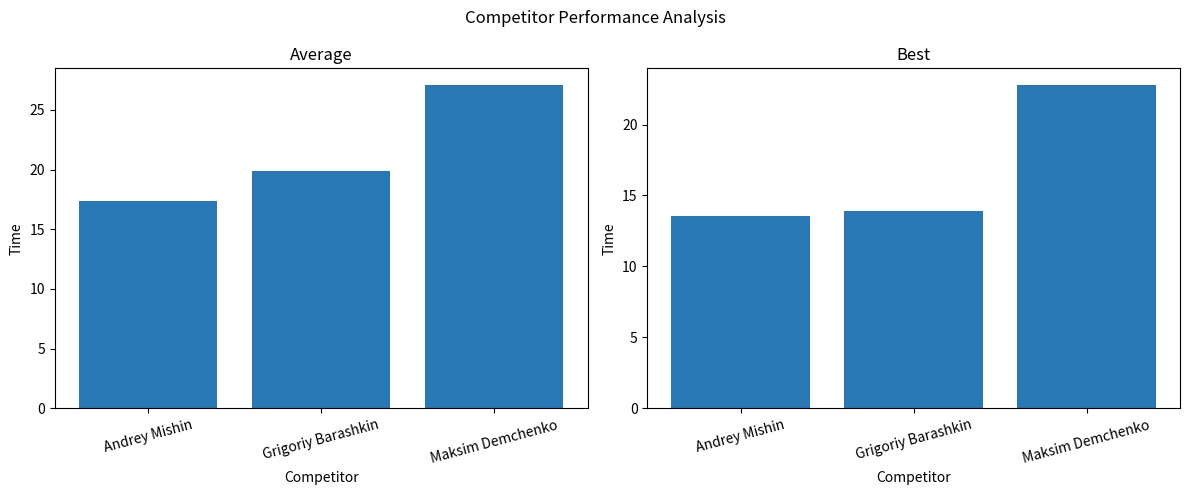

Rank the series at Andrey Mishin from highest to lowest value.

Average, Best